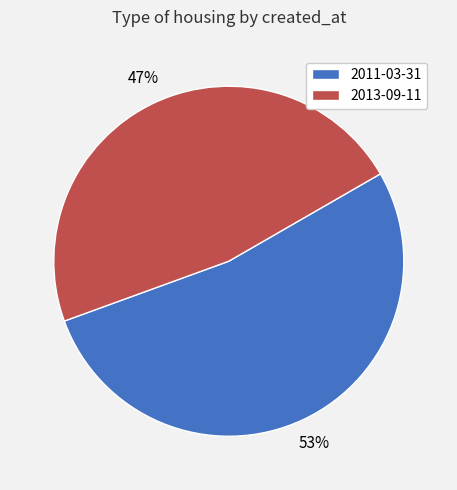

How many slices are in this pie chart?

2